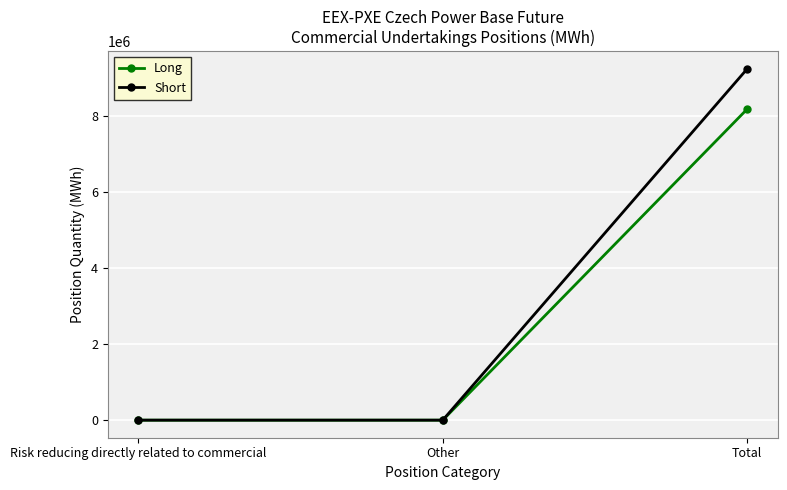

How many lines are shown in the chart?

2